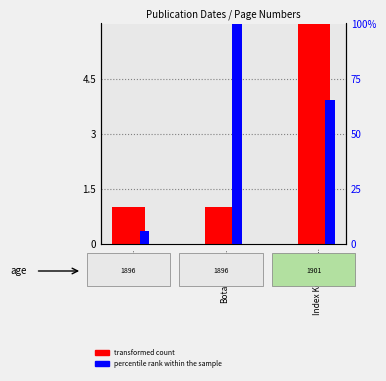

Reading left to right, what are all the values shown in this chart?

transformed count: Bihang...=1.0	Botanisches...=1.0	Index Kewensis...=6.0
percentile rank within the sample: Bihang...=5.9	Botanisches...=100.0	Index Kewensis...=65.4